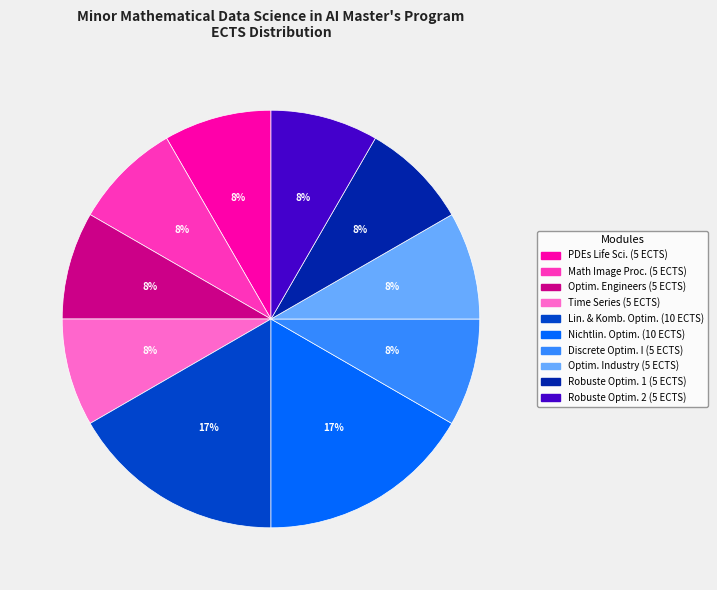

Does any single category account for the majority?

No